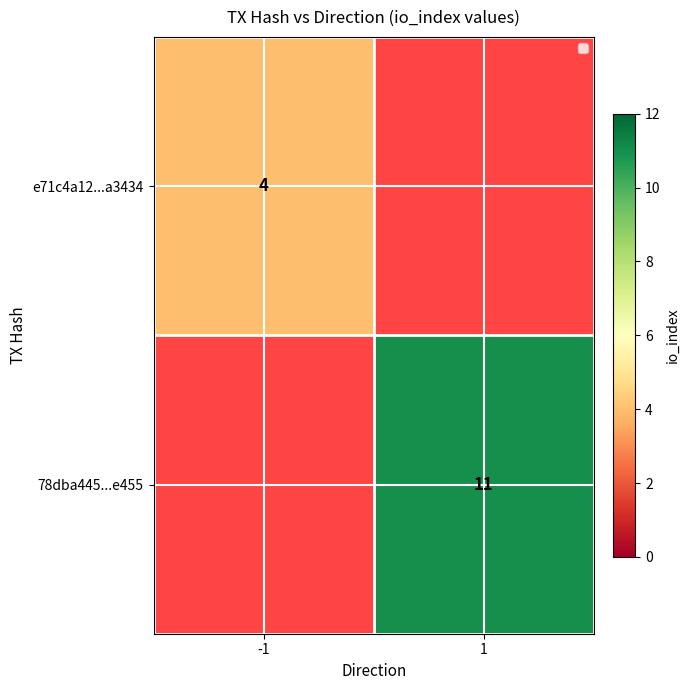

The e71c4a12...a3434 series shows 3 at -1. True or false?

False